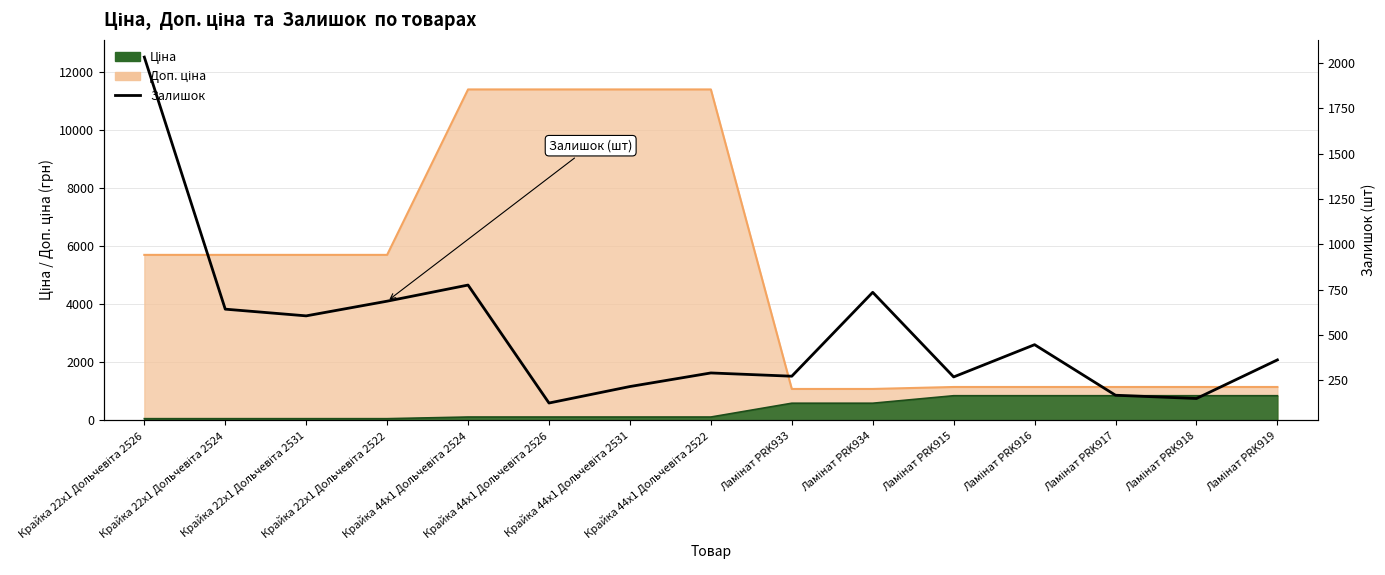

True or false: the data shows 79 at Ламінат PRK933.

False